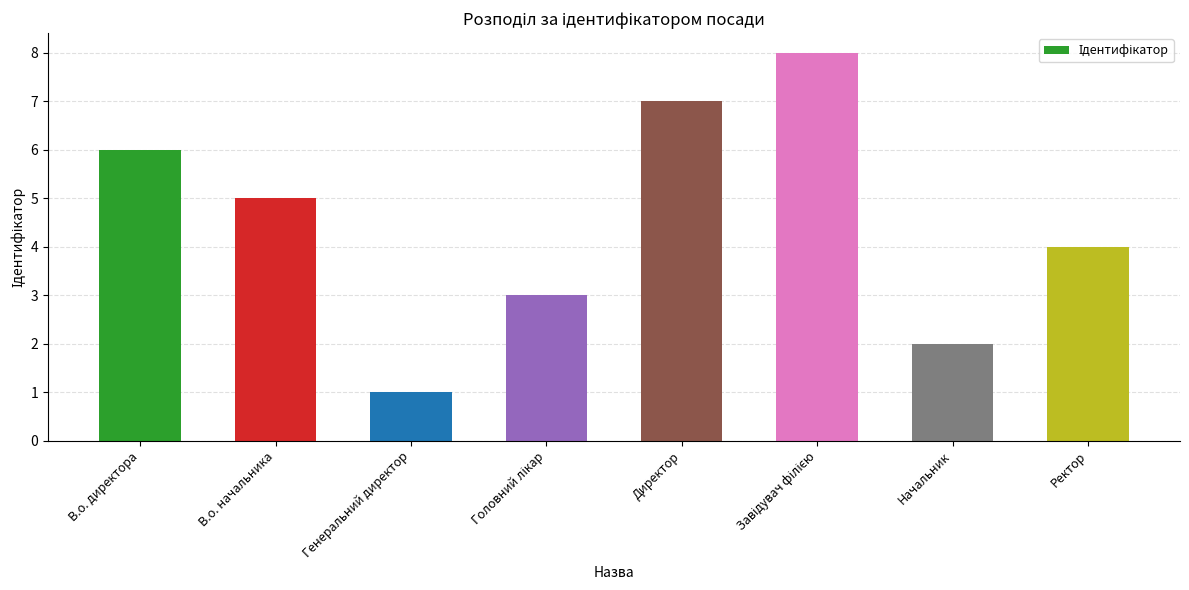

Reading left to right, extract all data points from this chart.

6	5	1	3	7	8	2	4